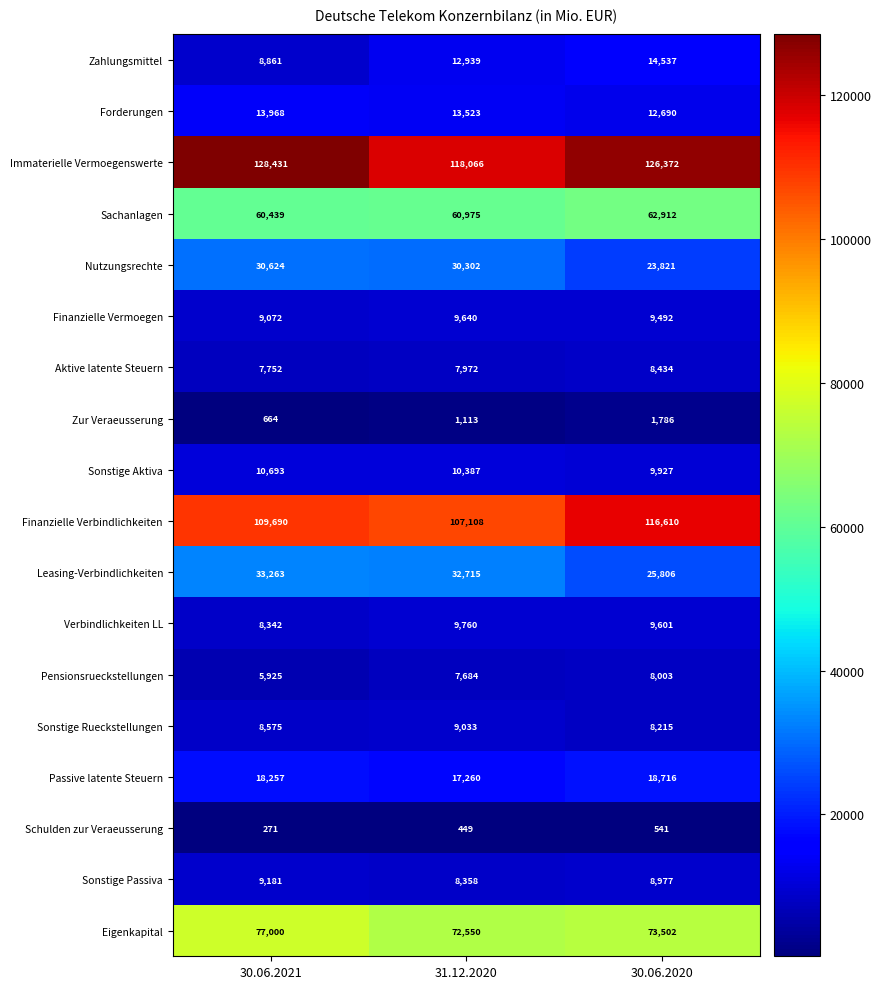

How many series are shown in this chart?

18